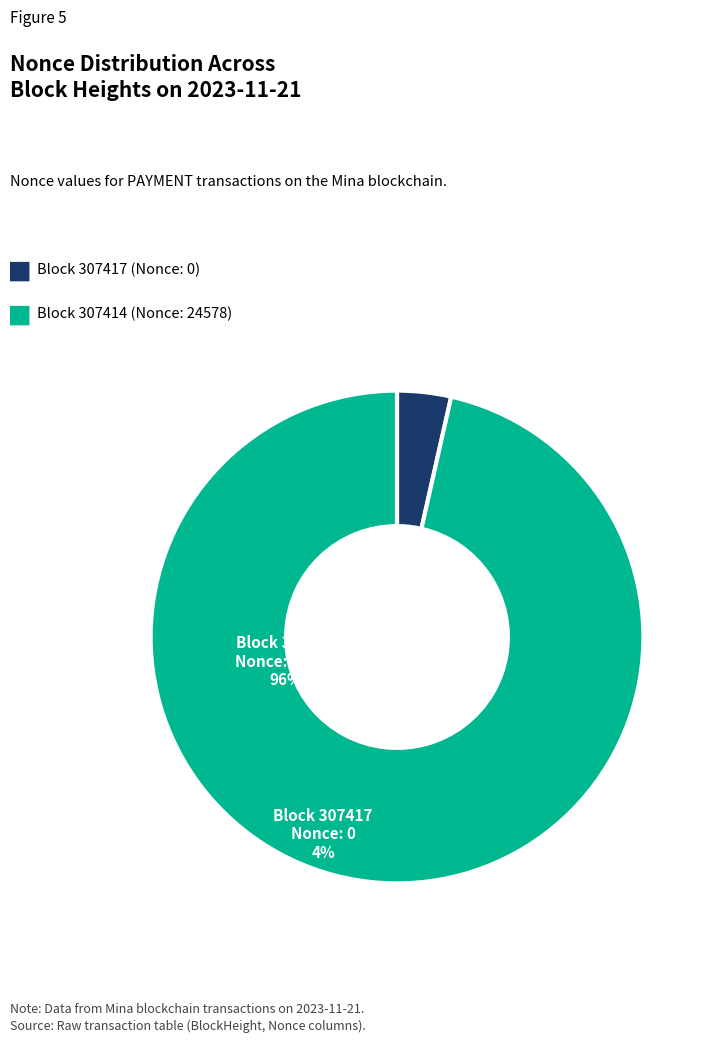

Does any single category account for the majority?

Yes